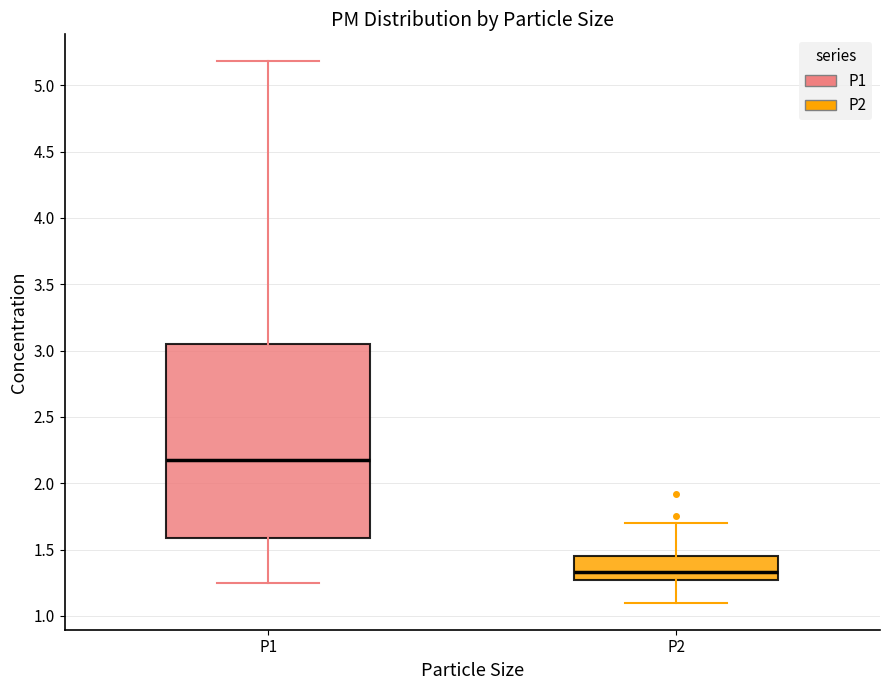

Reading left to right, read every box against the y-axis: the position of its median line, the range the box covers, and the ends of its whiskers. The values are not printed on the chart, so give them approximately, as read against the axis.

P1: median 2.20, box 1.60 to 3.05, whiskers 1.25 to 5.20
P2: median 1.35, box 1.25 to 1.45, whiskers 1.10 to 1.70